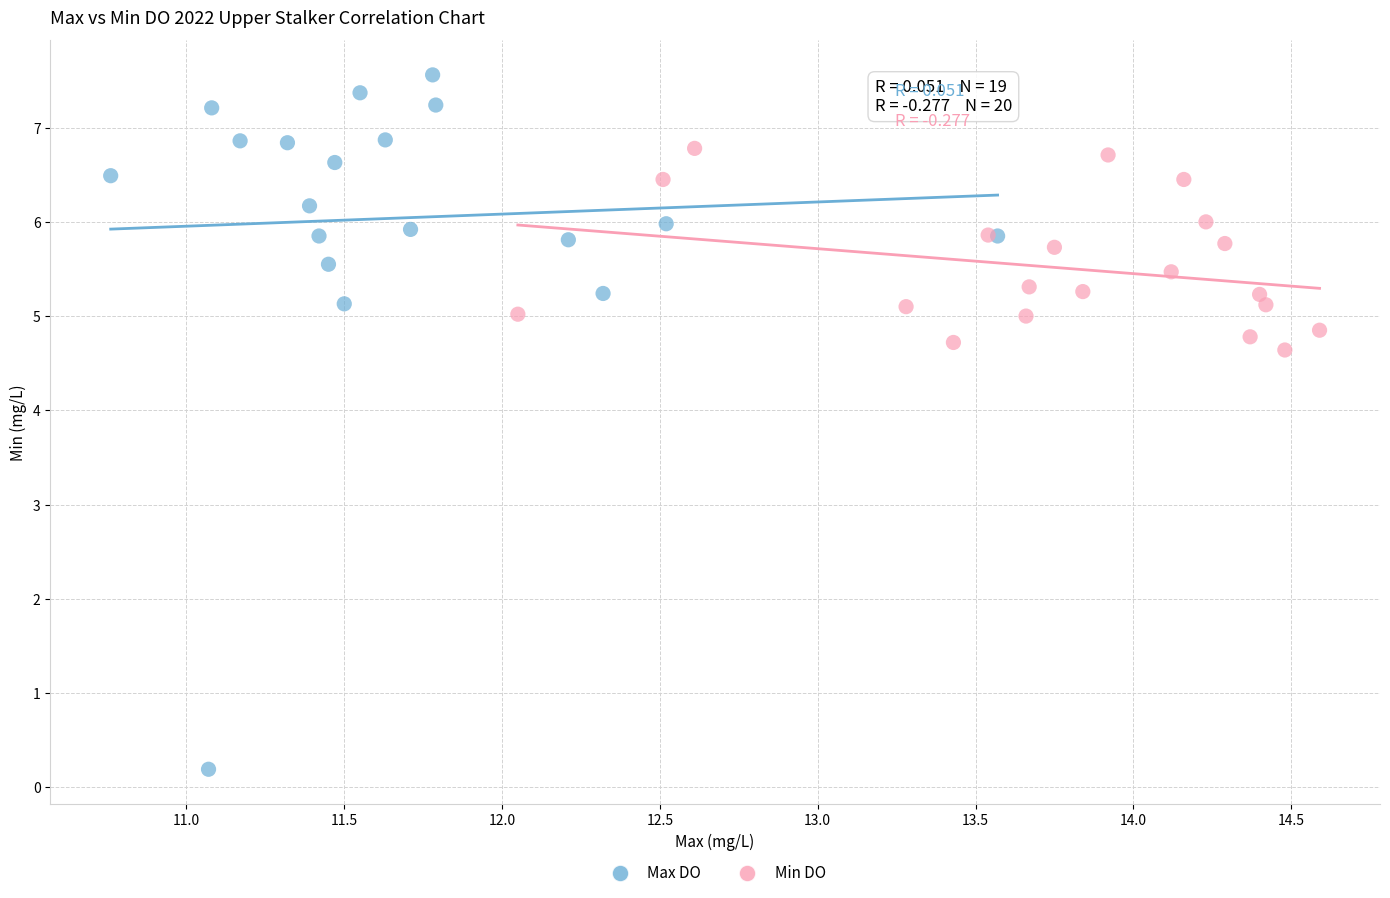

Which series has the widest spread of Y values?

Max DO